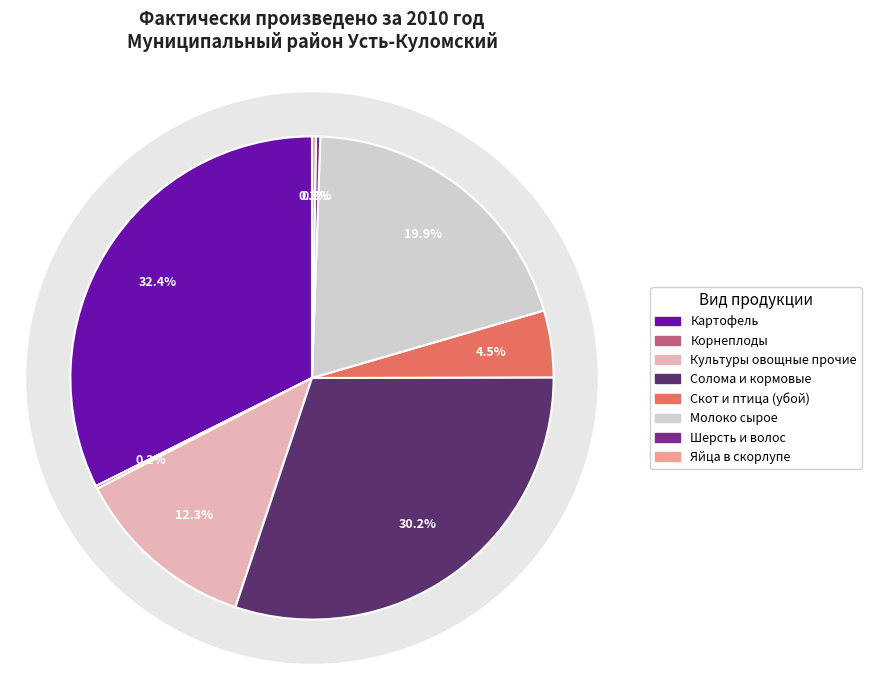

Does Скот и птица (убой) represent more than half of the total?

No